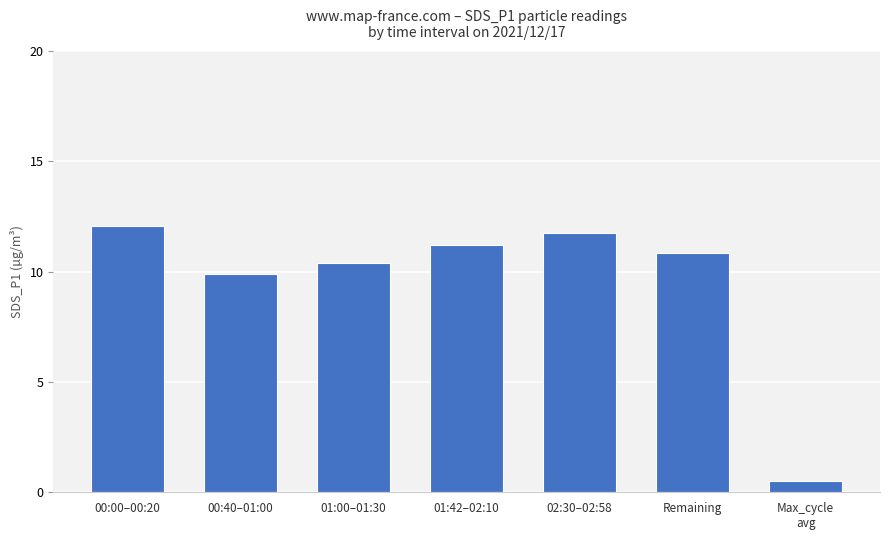

Are the bars grouped side by side (vs. stacked)?

No